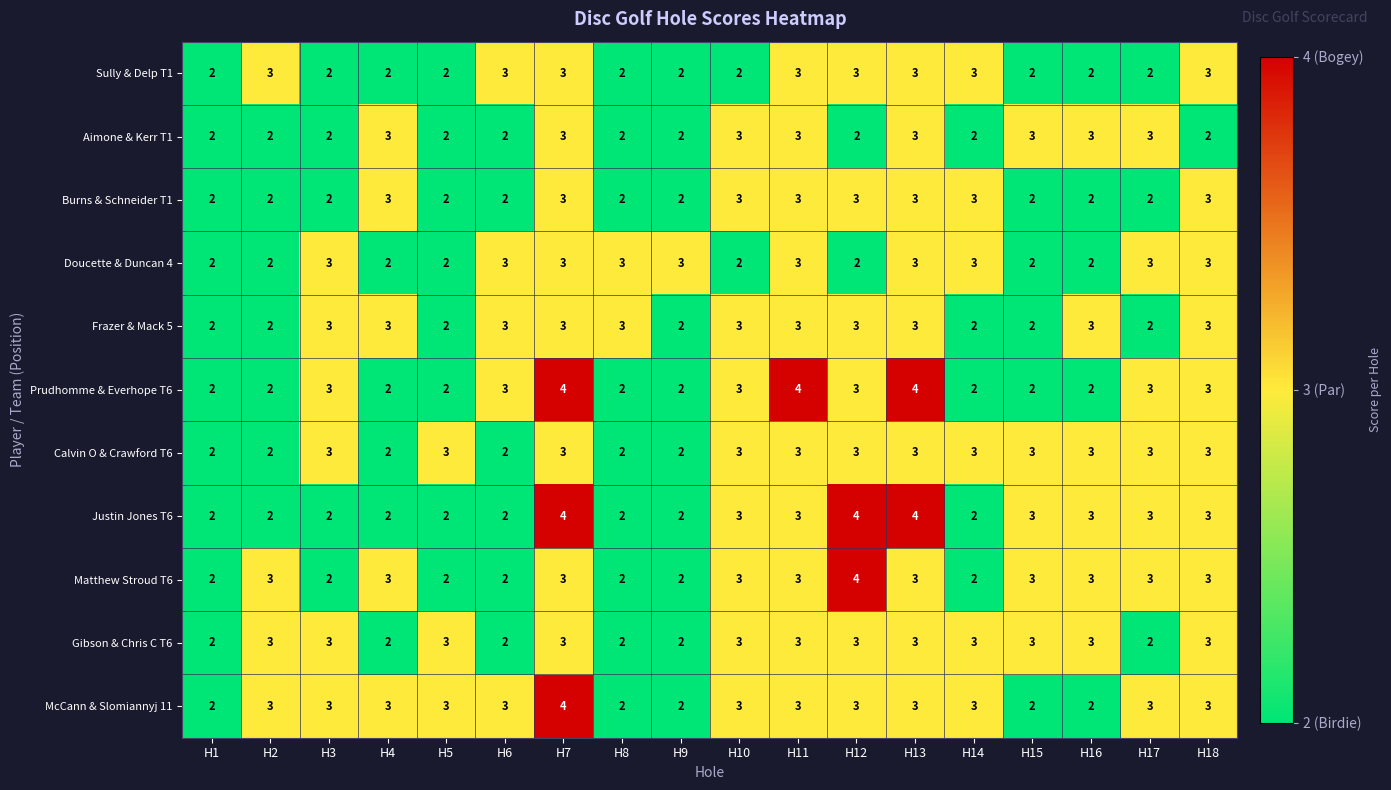

What is the highest value of the Justin Jones T6 series?

4